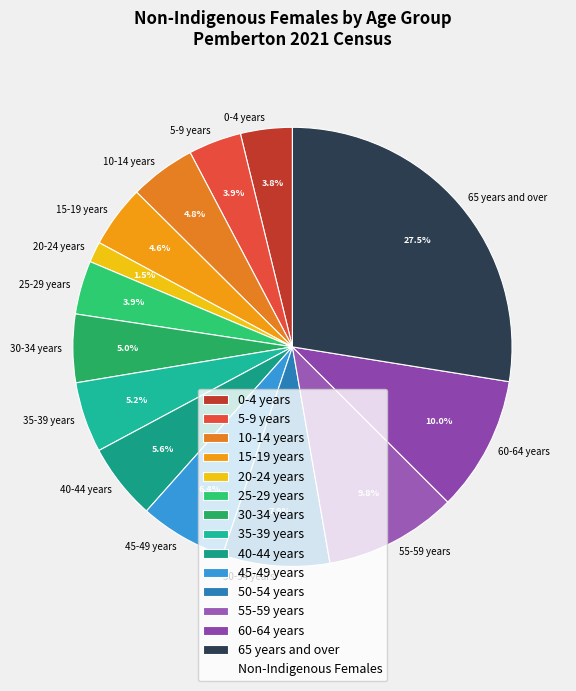

To the nearest percent, what is the difference between the largest and smallest slice percentages?

26%